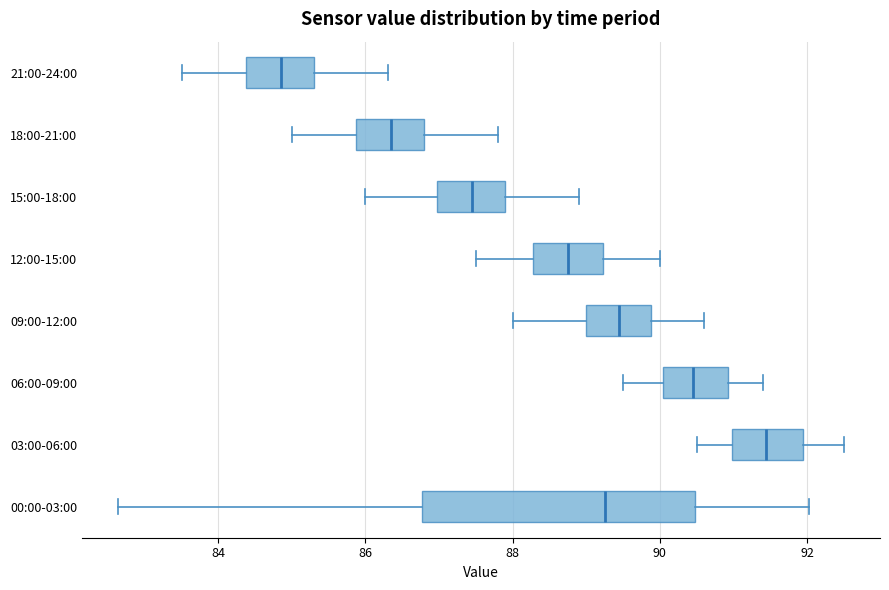

Which box is the widest, from its left edge to its right edge?

00:00-03:00